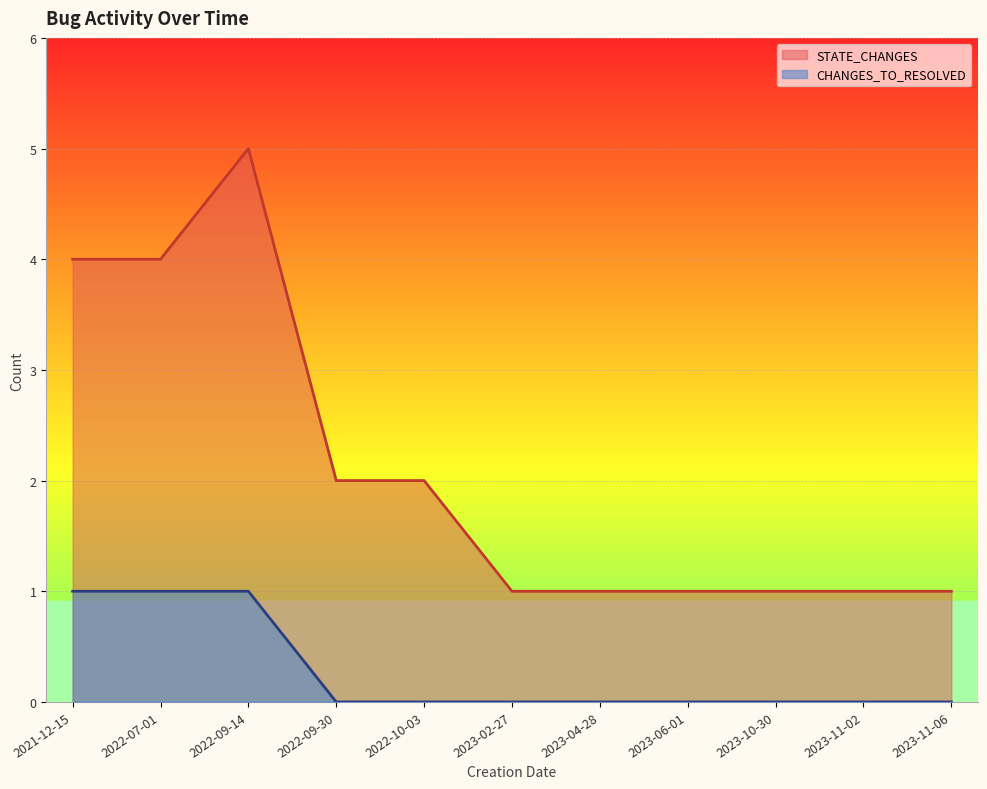

The CHANGES_TO_RESOLVED series shows 0 at 2022-10-03. True or false?

False